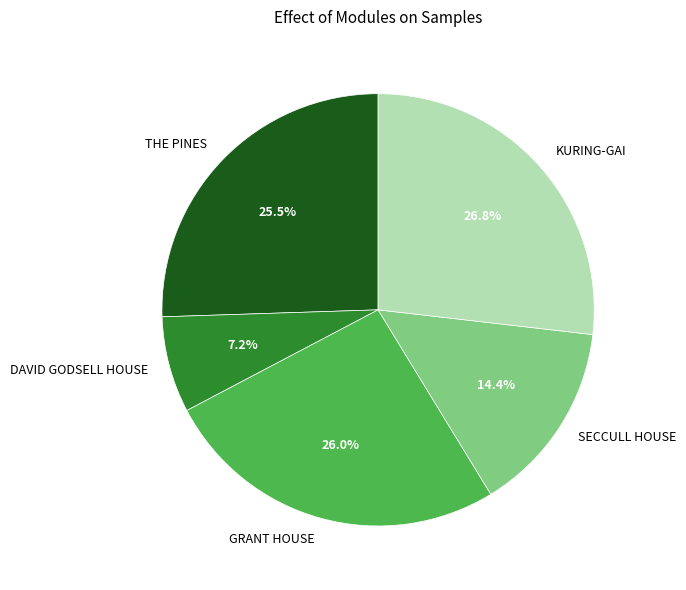

True or false: DAVID GODSELL HOUSE accounts for 7% of the total.

True